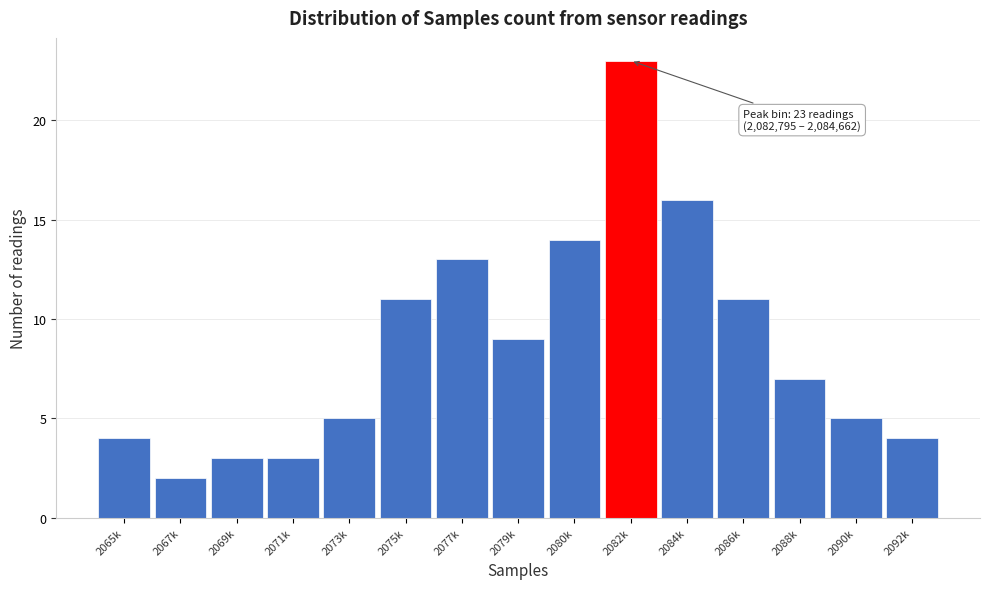

Reading right to left, list all the values displayed in this chart.

2092k=4	2090k=5	2088k=7	2086k=11	2084k=16	2082k=23	2080k=14	2079k=9	2077k=13	2075k=11	2073k=5	2071k=3	2069k=3	2067k=2	2065k=4